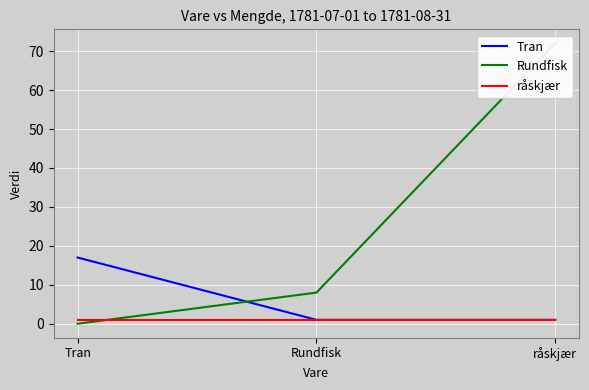

Where is Rundfisk nearest to the value 36?

Rundfisk